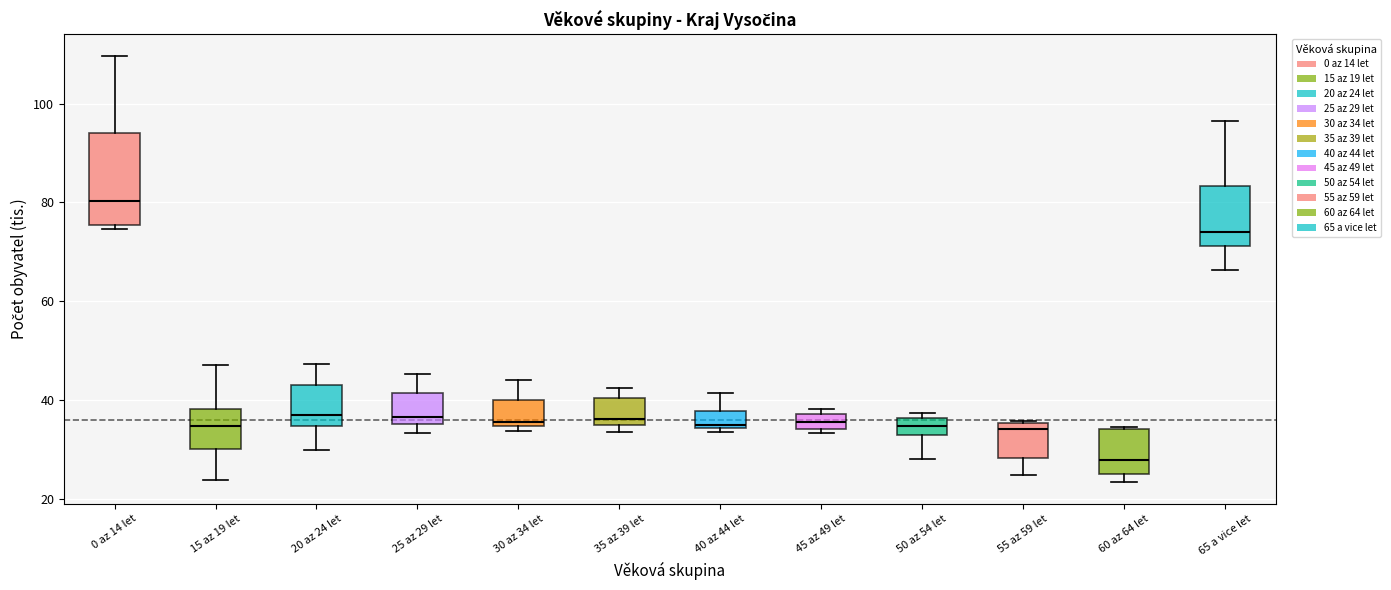

Where does the lower whisker of the box for 55 az 59 let end on the y-axis? The values are not printed on the chart, so give them approximately, as read against the axis.

24